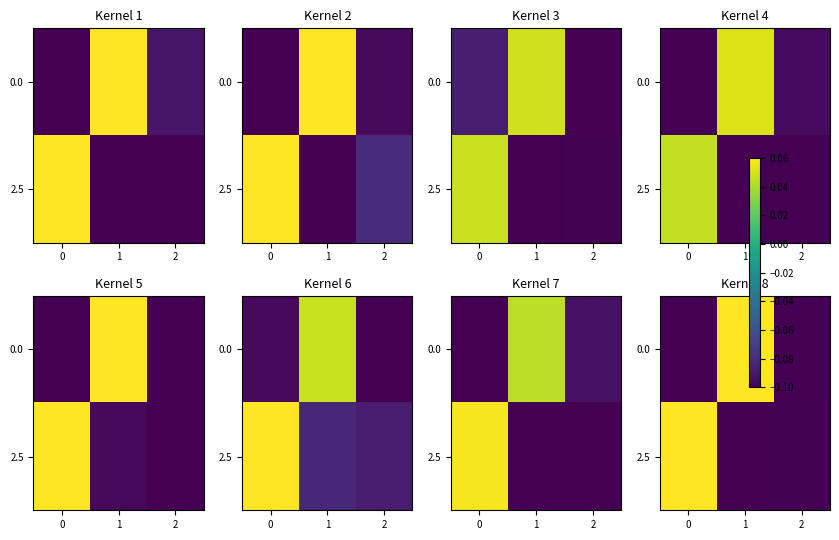

Count the 0.0 values in the range 0 to 1.

1